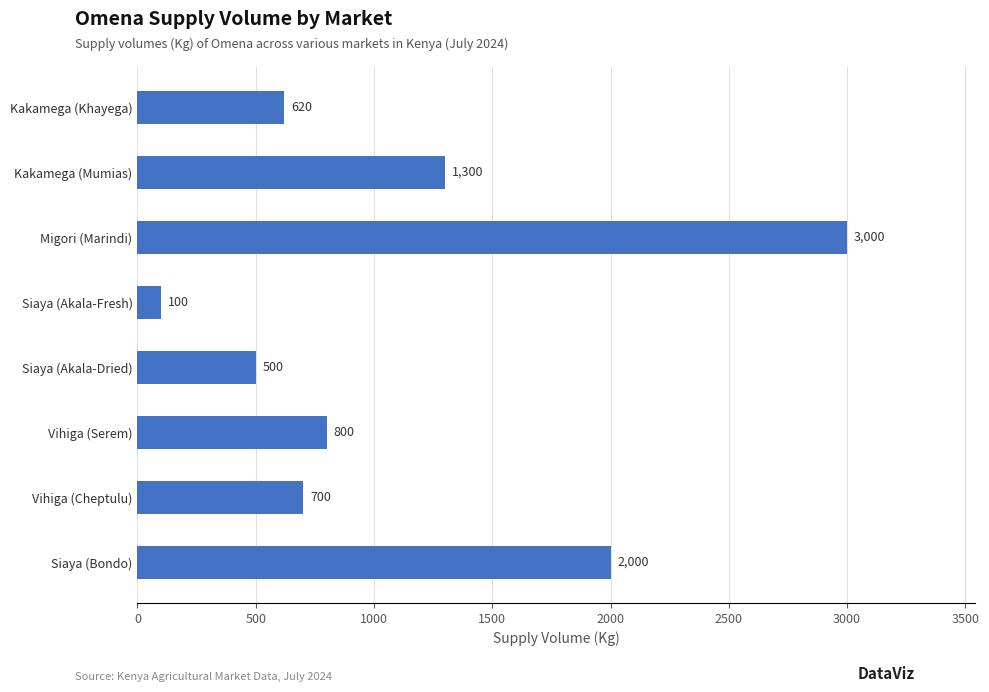

How many values are below 800?

4